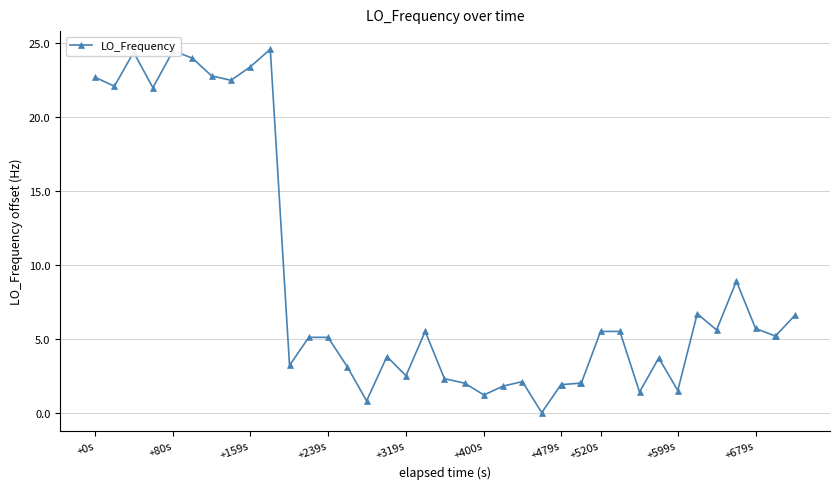

Is this an area chart (filled region under the line)?

No